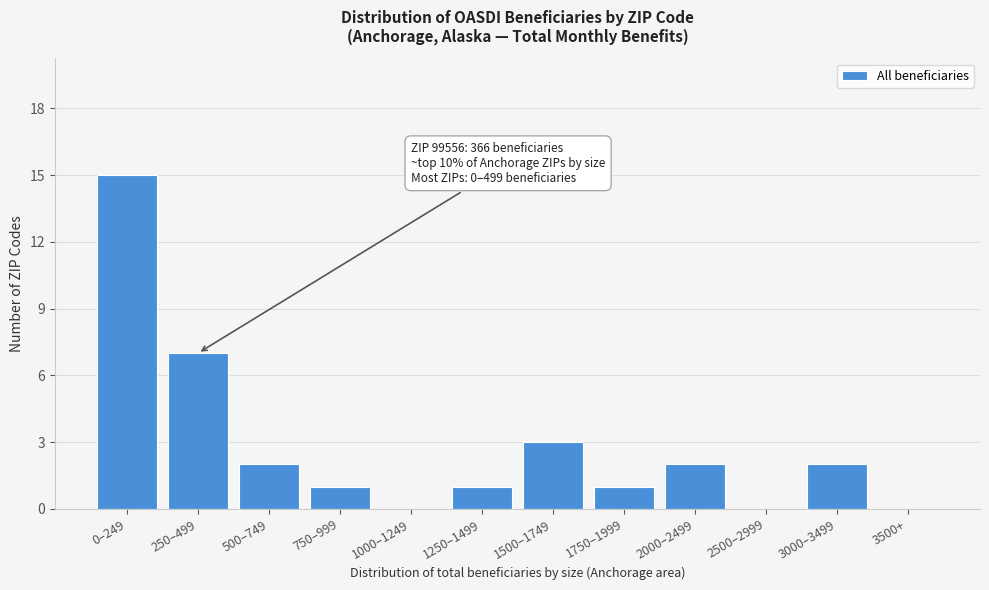

Reading right to left, what are all the values shown in this chart?

3500+=0	3000–3499=2	2500–2999=0	2000–2499=2	1750–1999=1	1500–1749=3	1250–1499=1	1000–1249=0	750–999=1	500–749=2	250–499=7	0–249=15